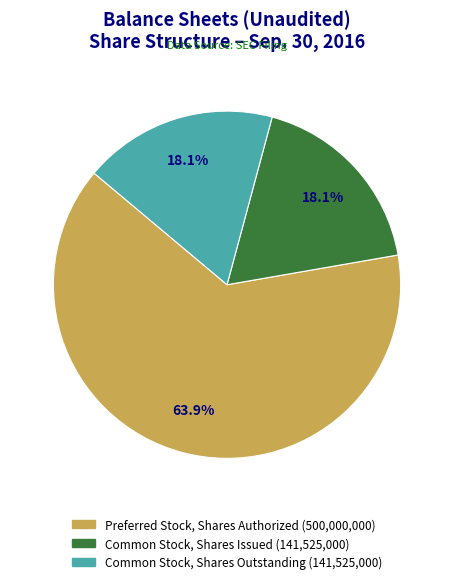

Does Common Stock, Shares Issued account for over 50% of the chart?

No